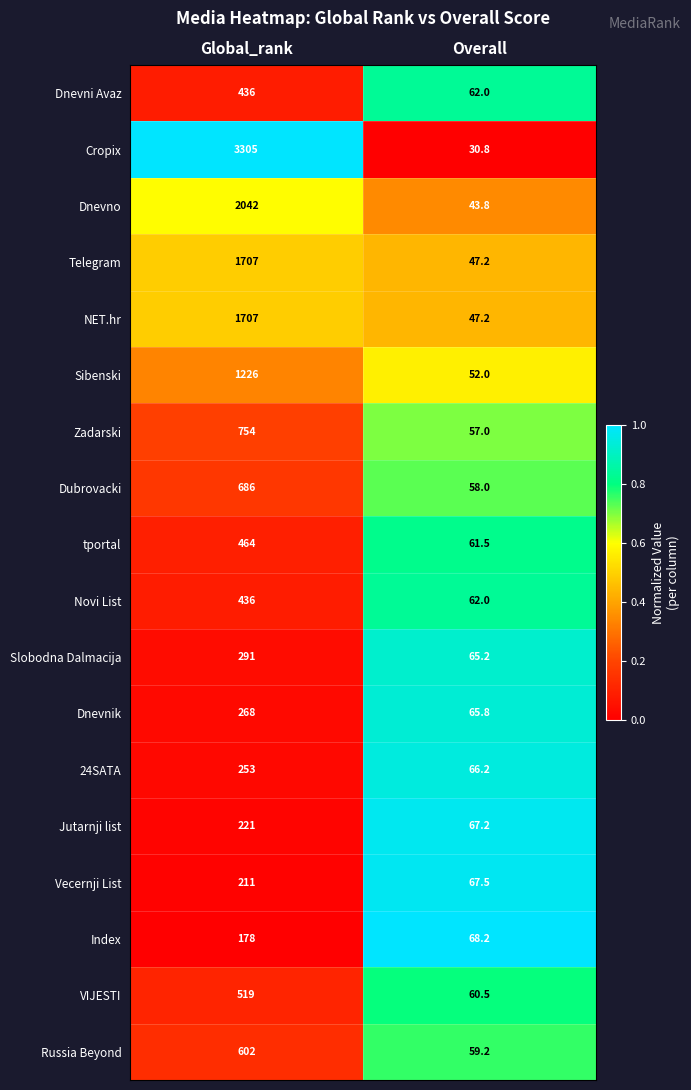

What is the sum of the 24SATA values at Overall and Global_rank?

319.2